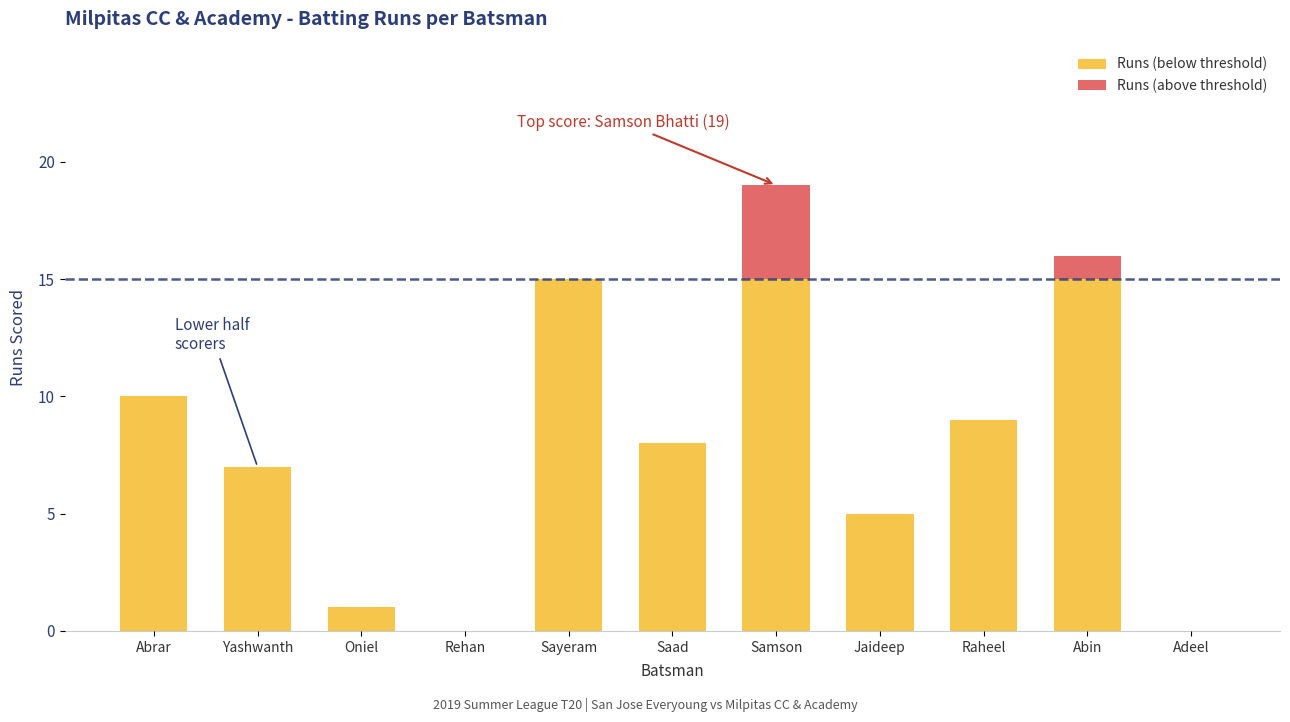

What is the total value across all series at Abrar?

10